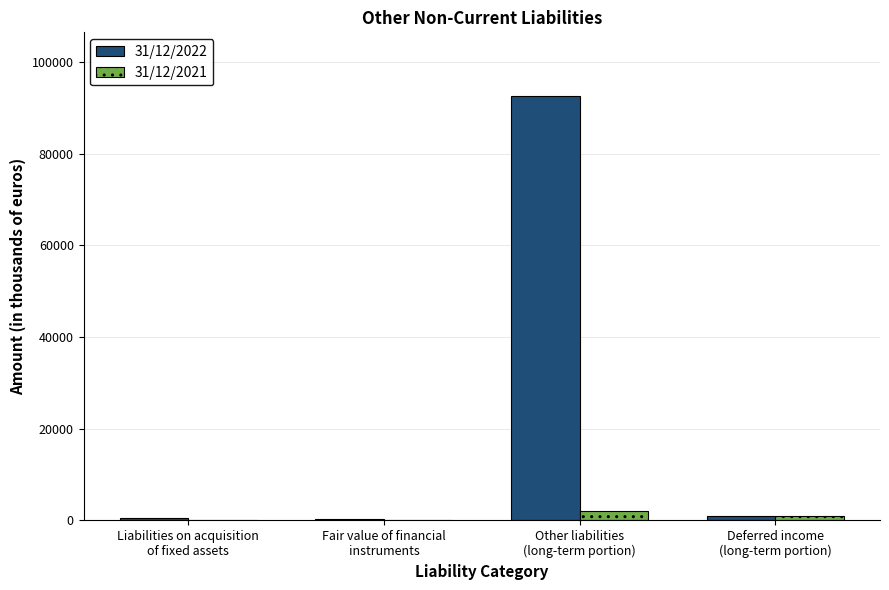

At which label does 31/12/2022 reach its peak?

Other liabilities
(long-term portion)